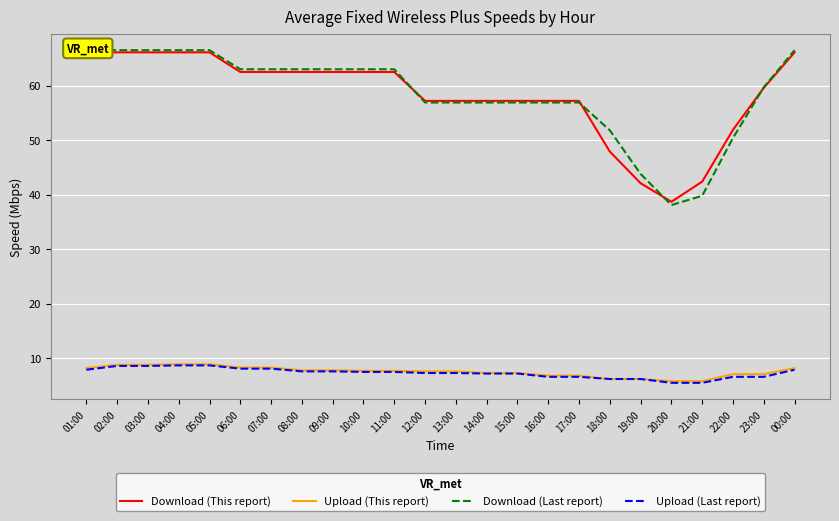

Where does the Download (This report) series first go above 62?

01:00